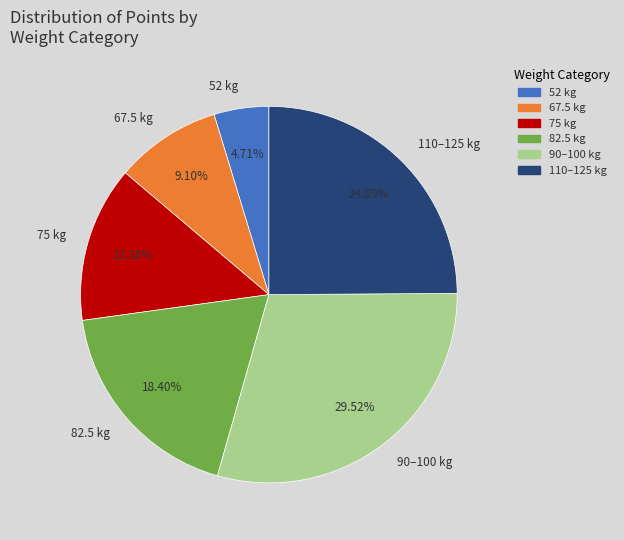

What is the ratio of the value at 52 kg to the value at 82.5 kg?

0.3